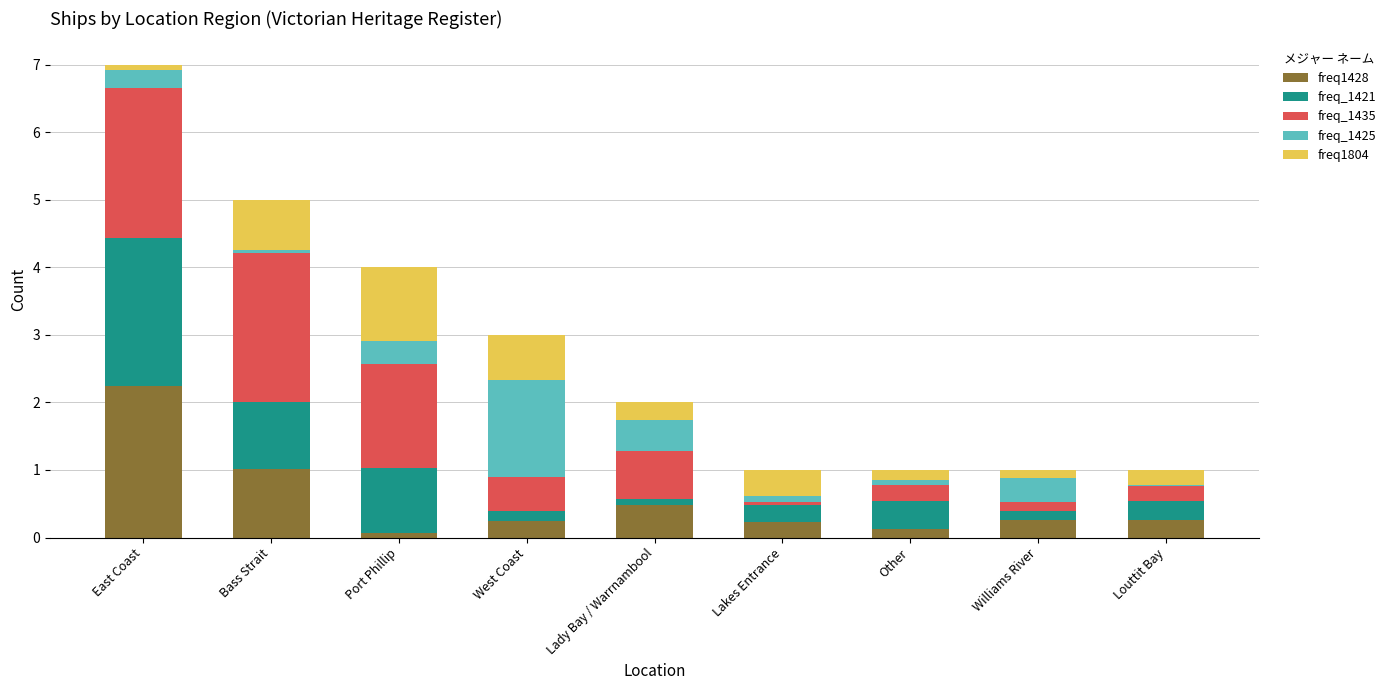

The freq1428 series shows 0.7 at East Coast. True or false?

False